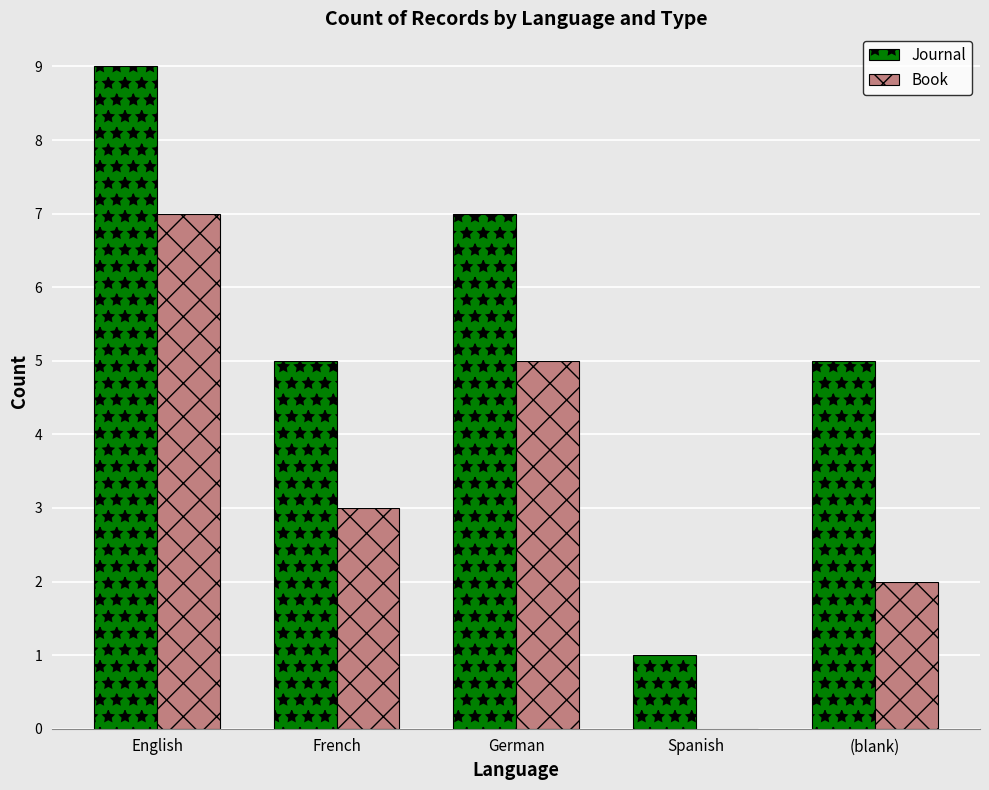

Is the value of Journal at German greater than the value of Book at (blank)?

Yes